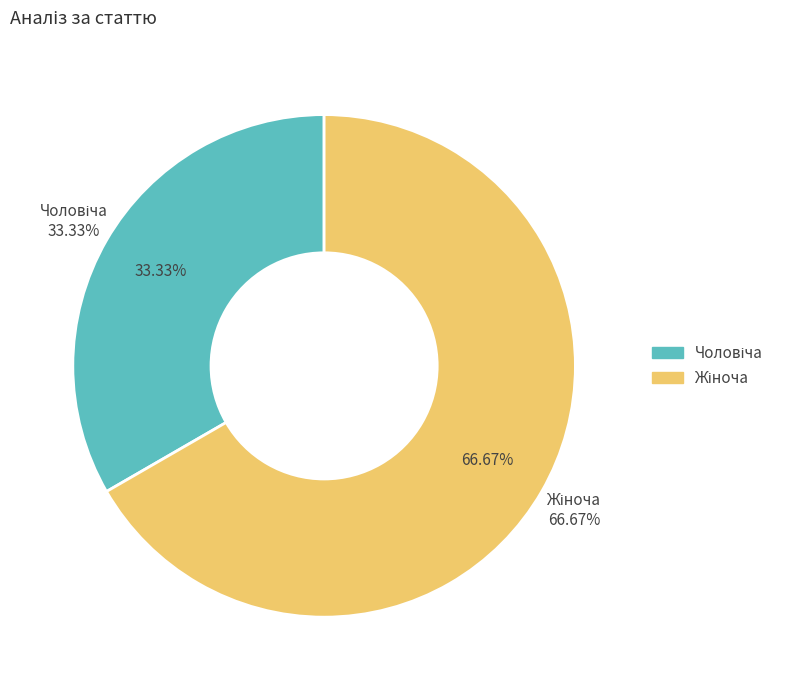

To the nearest percent, what is the combined percentage of Чоловіча and Жіноча?

100%